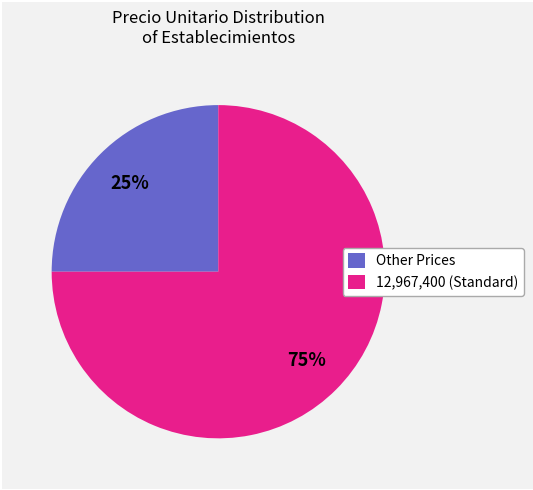

What is the smallest slice in the pie chart?

Other Prices